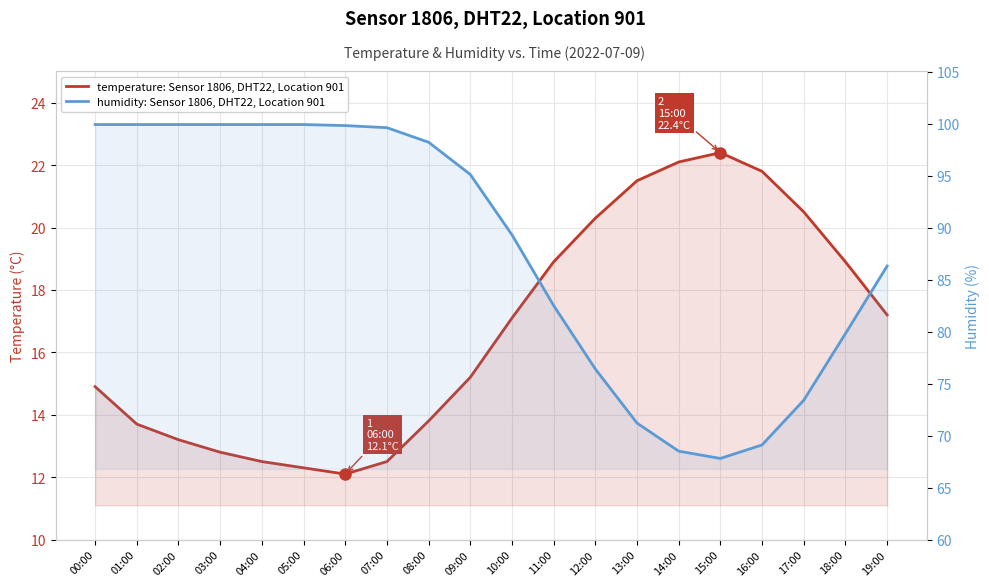

At 03:00, list the series in order from smallest to largest.

temperature: Sensor 1806, DHT22, Location 901, humidity: Sensor 1806, DHT22, Location 901